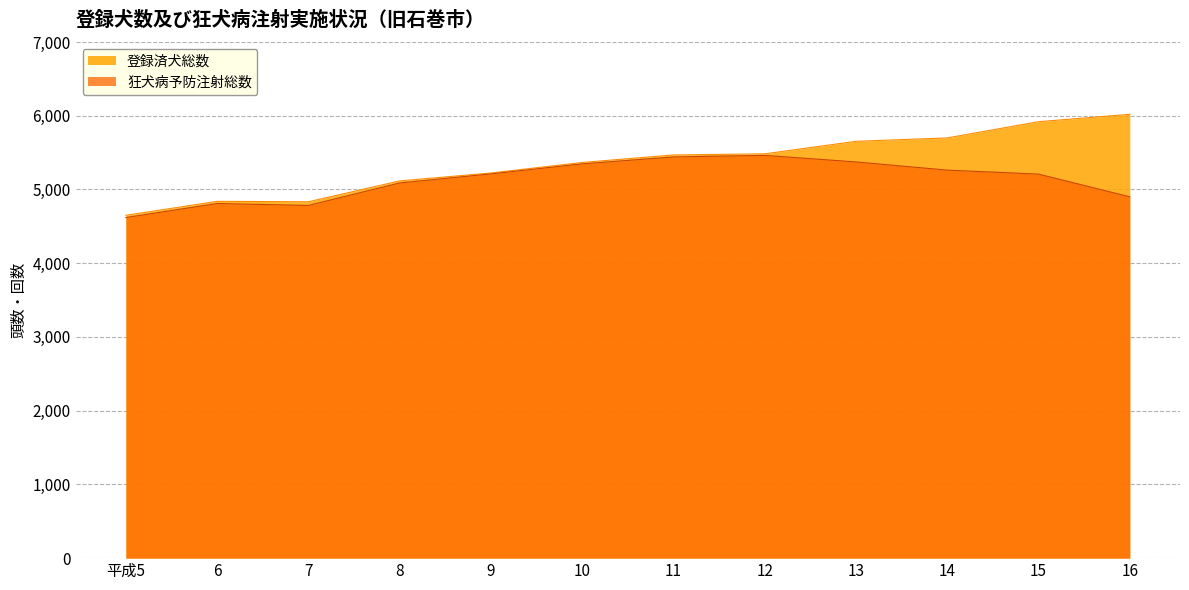

True or false: 狂犬病予防注射総数 and 登録済犬総数 cross at least once.

False